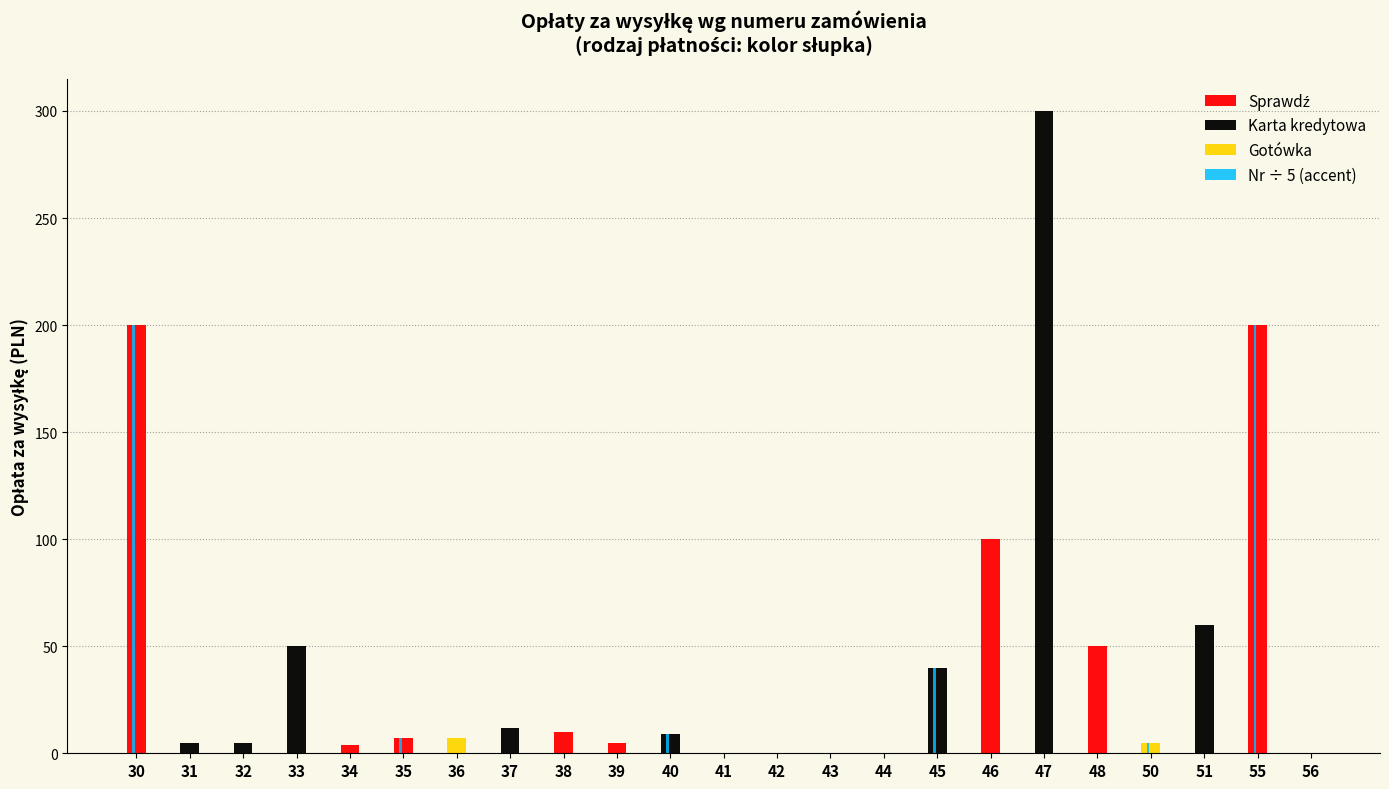

The value of Gotówka at 44 is 0. True or false?

True